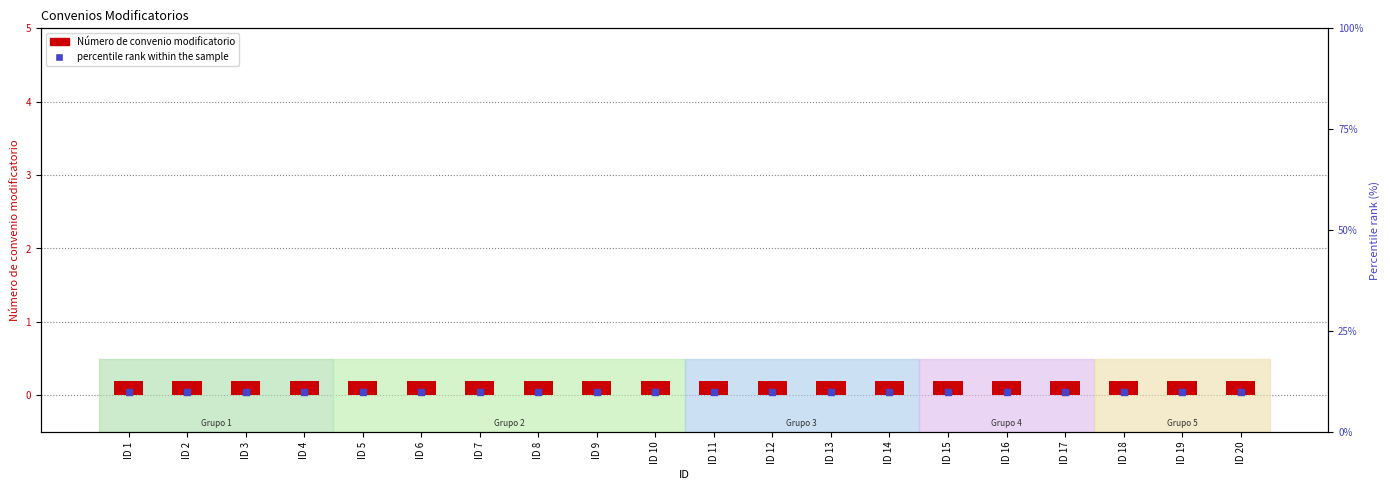

At how many categories does at least one series exceed 6?

20